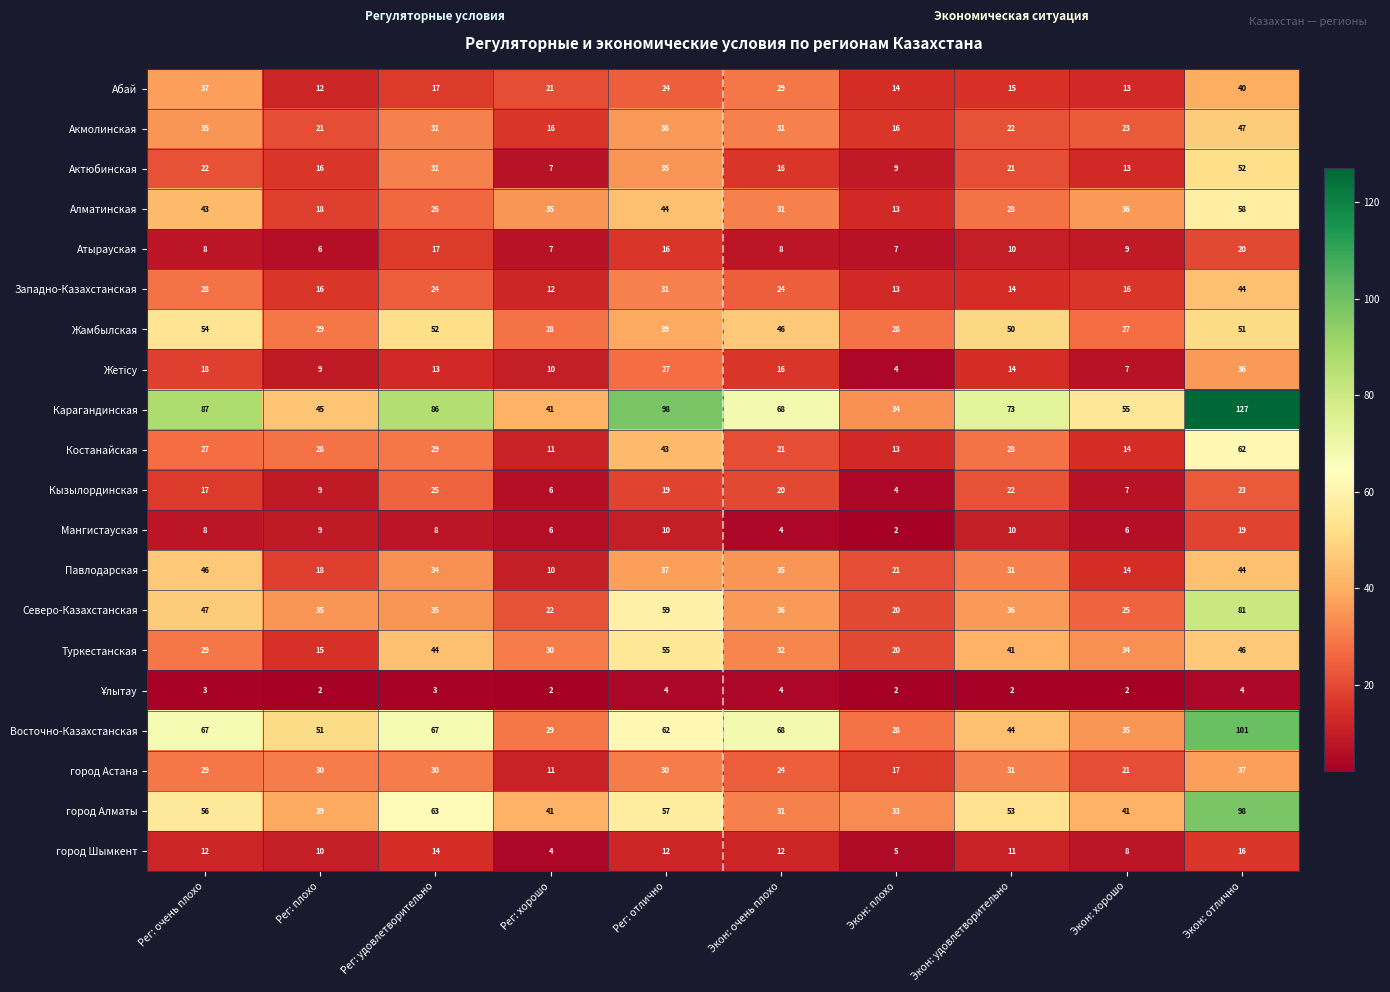

Is the value of Кызылординская at Рег: хорошо greater than the value of Абай at Рег: удовлетворительно?

No